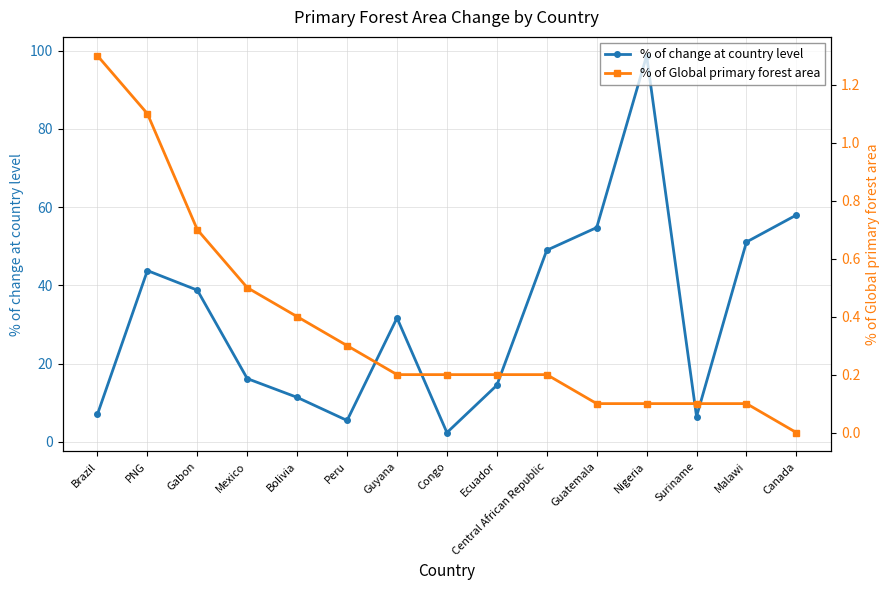

Which series has the widest spread of values?

% of change at country level